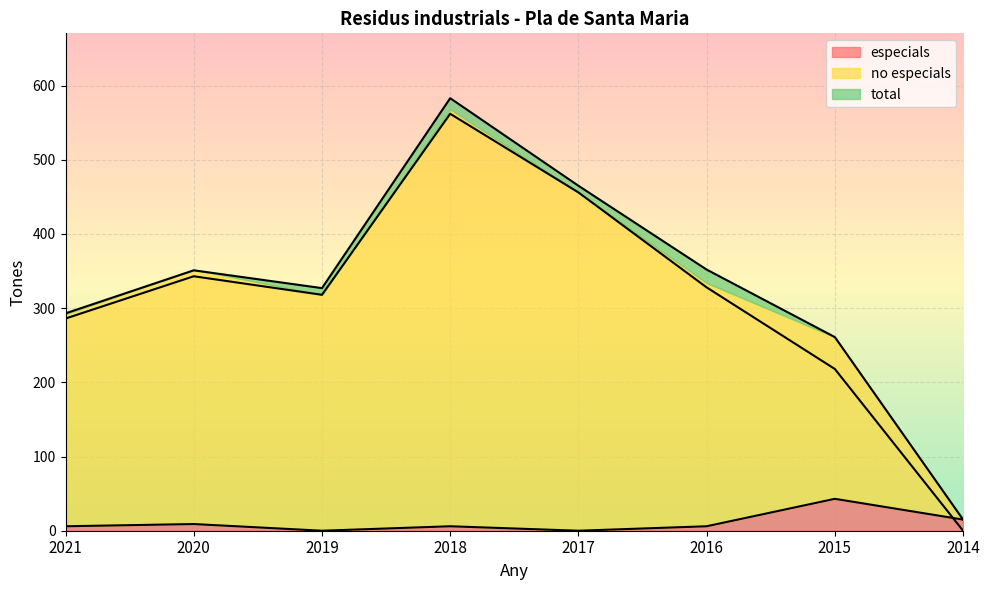

List the labels in order of no especials value, largest first.

2018, 2017, 2020, 2016, 2019, 2021, 2015, 2014